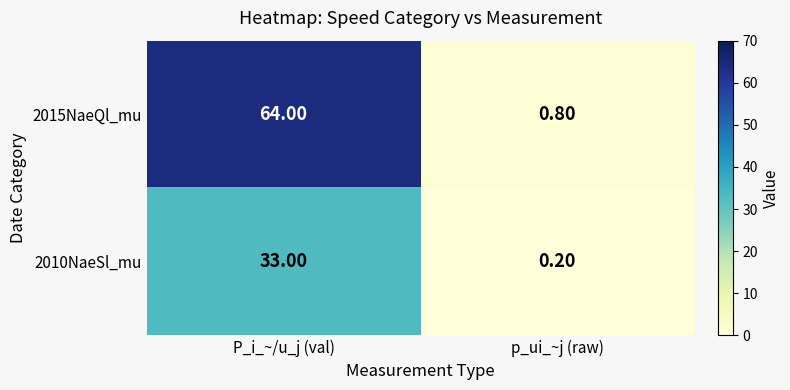

Which series changed the most between P_i_~/u_j (val) and p_ui_~j (raw)?

2015NaeQl_mu